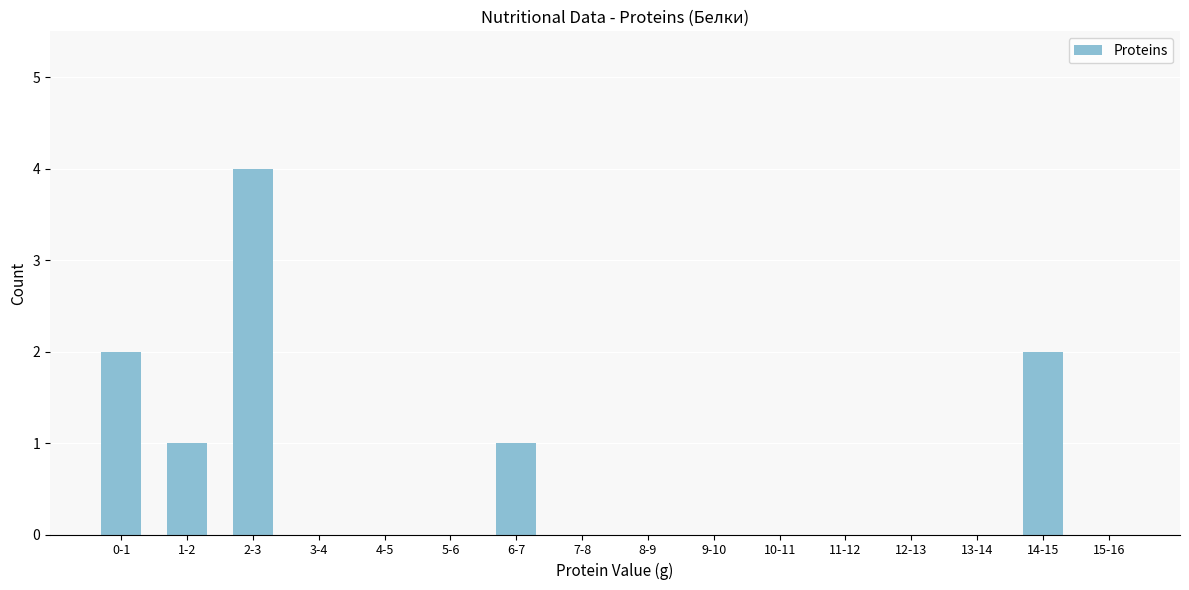

Reading left to right, what are all the values shown in this chart?

0-1=2	1-2=1	2-3=4	3-4=0	4-5=0	5-6=0	6-7=1	7-8=0	8-9=0	9-10=0	10-11=0	11-12=0	12-13=0	13-14=0	14-15=2	15-16=0